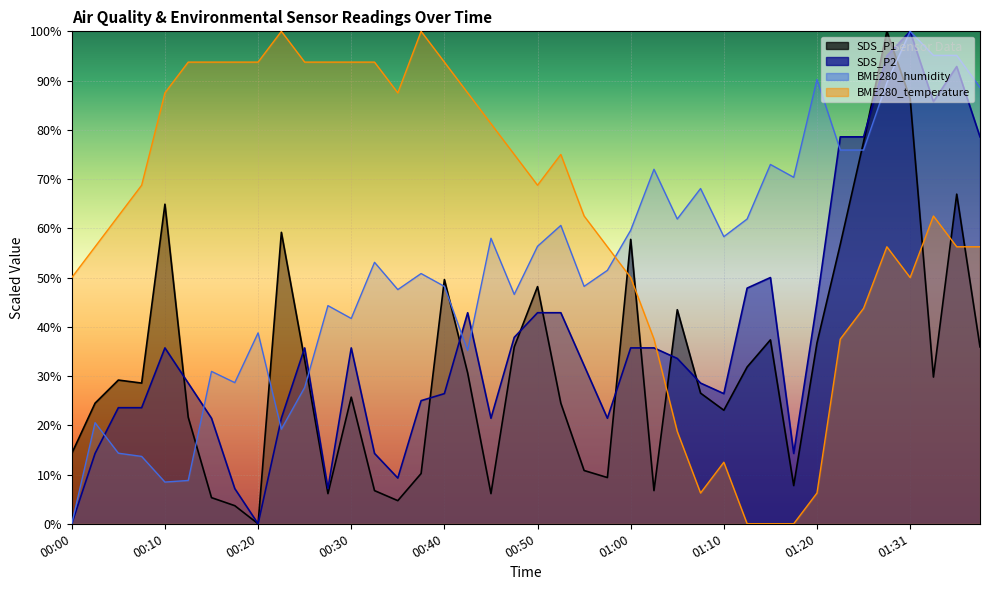

Which series has the largest total across all categories?

BME280_temperature